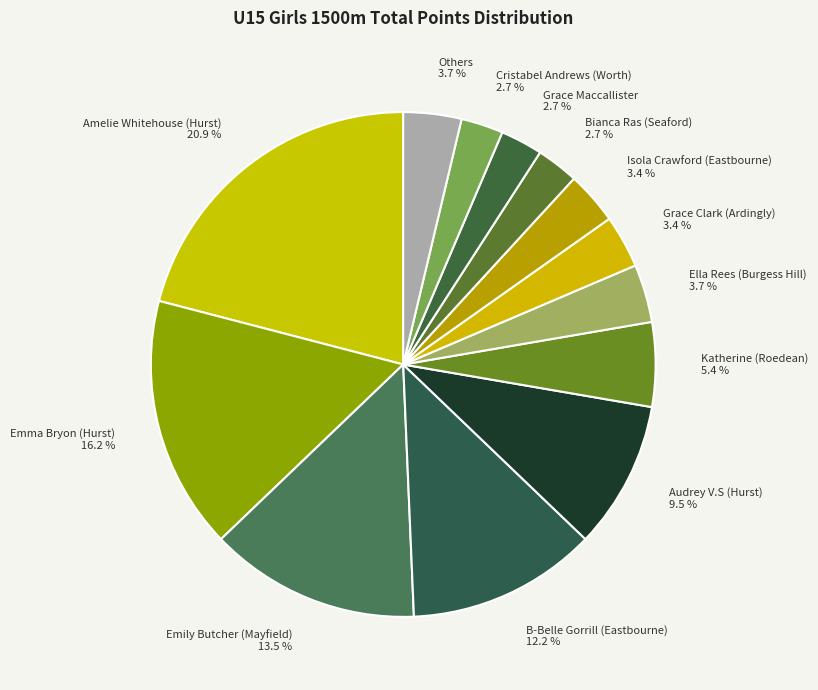

Which slice is the largest?

Amelie Whitehouse (Hurst) 20.9 %